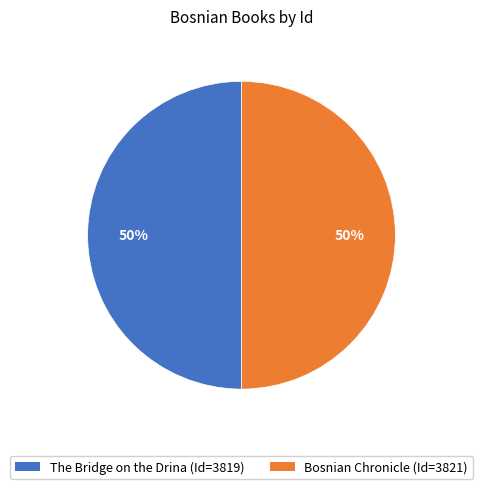

Combined, do Bosnian Chronicle and The Bridge on the Drina account for over 50%?

Yes